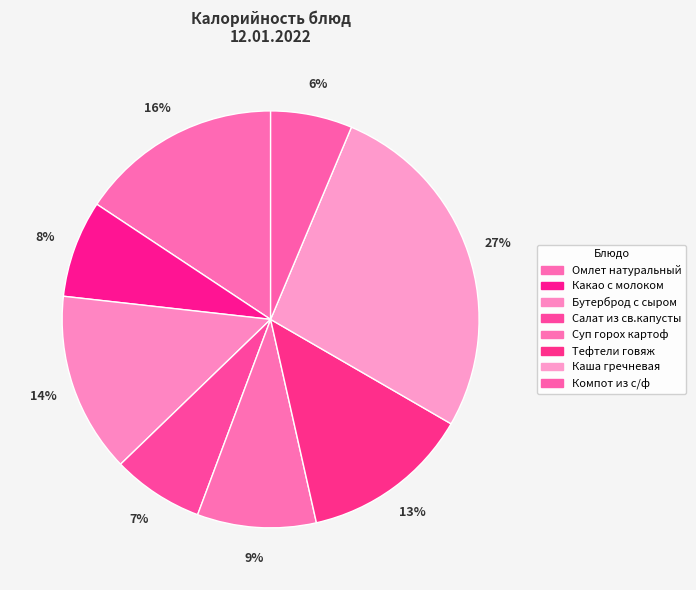

What percentage is the Какао с молоком slice, to the nearest percent?

8%